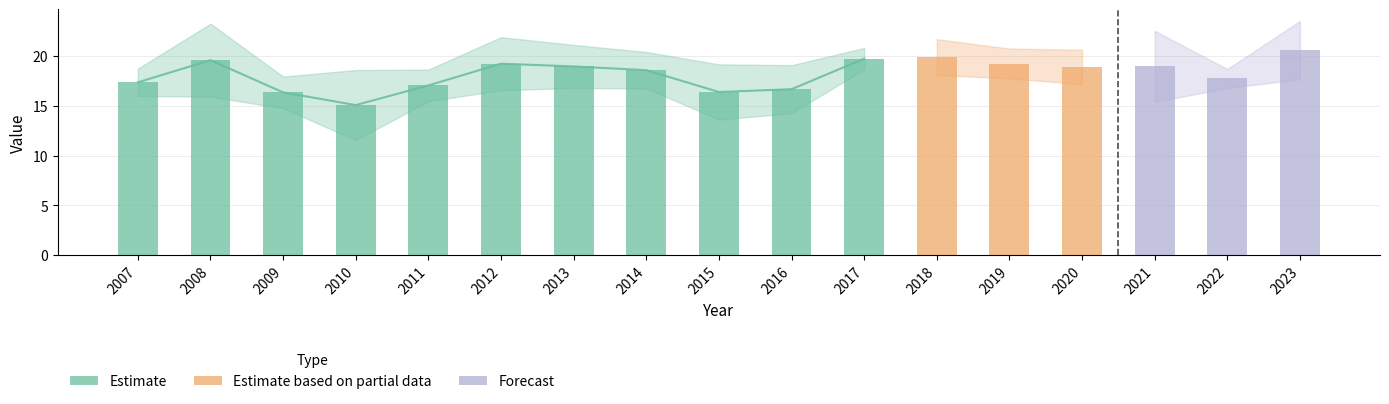

Does the chart contain stacked bars?

No